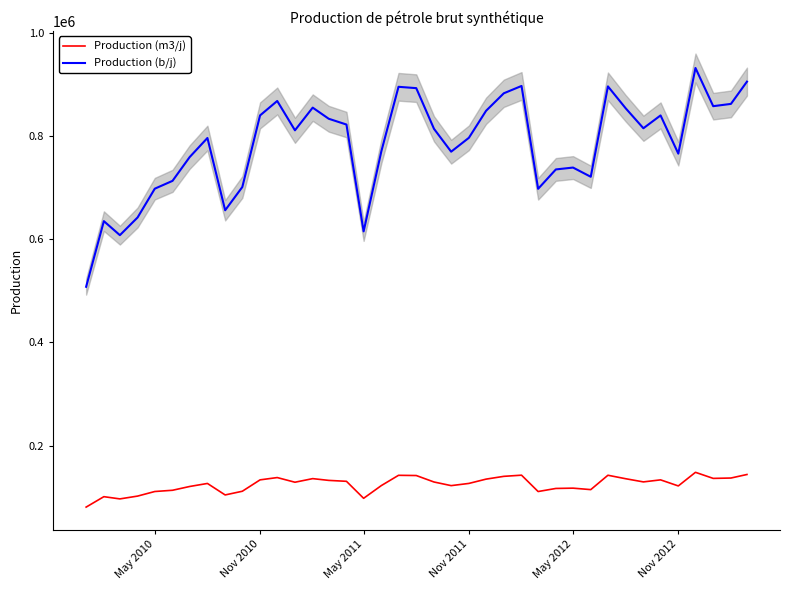

True or false: Production (b/j) and Production (m3/j) intersect in this chart.

False